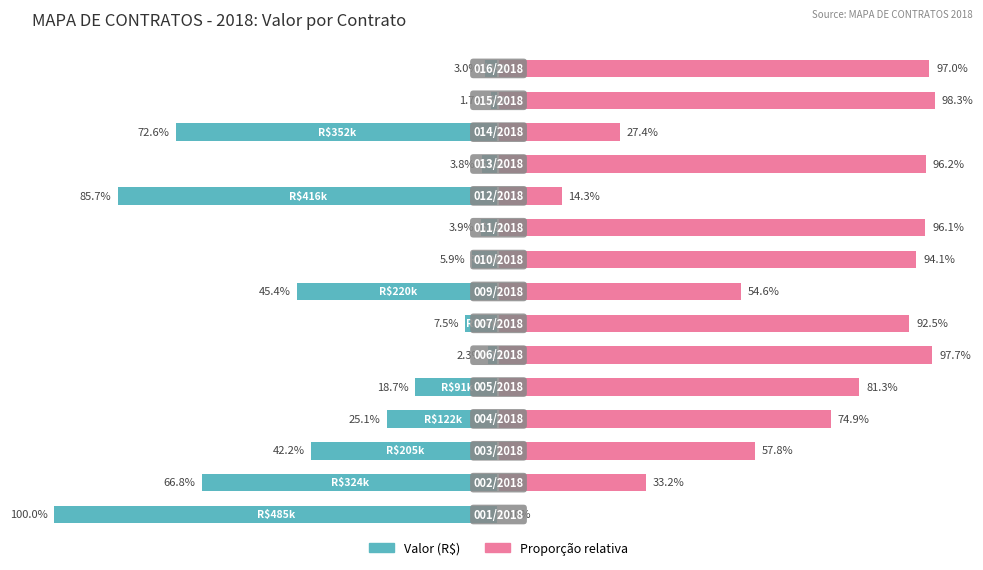

At how many categories does at least one series exceed -59?

15